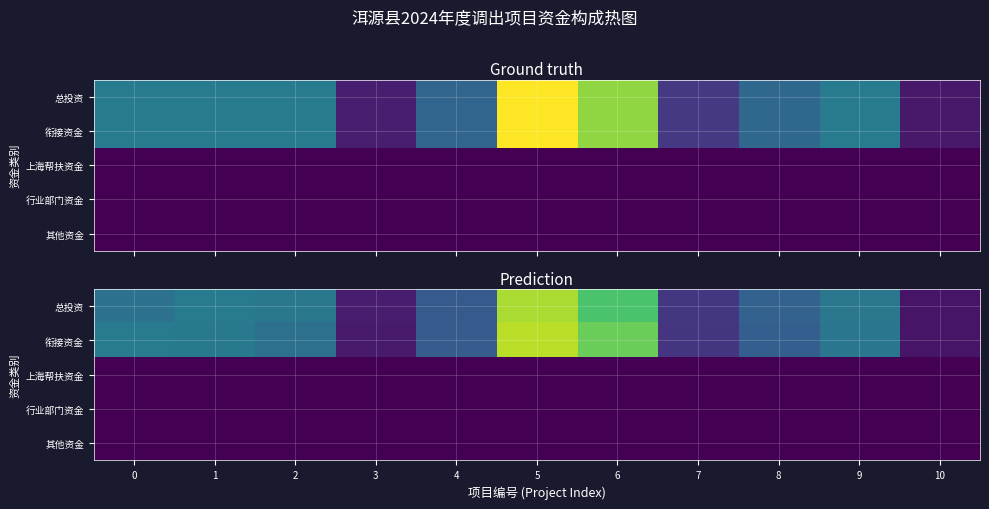

Which series has the largest total across all categories?

衔接资金